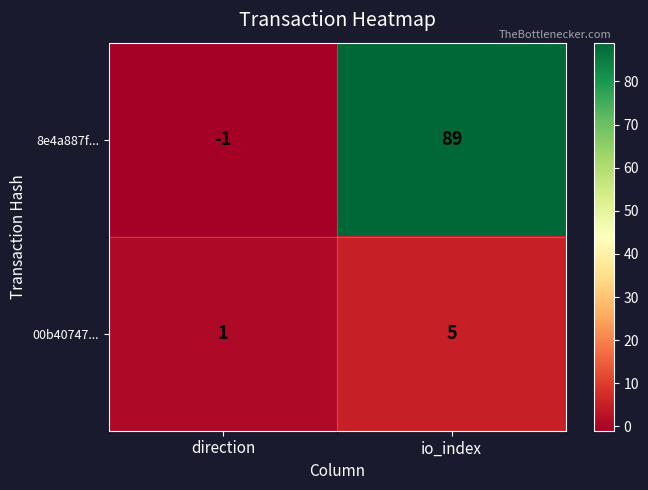

Reading right to left, list all the values displayed in this chart.

8e4a887f...: 89	-1
00b40747...: 5	1